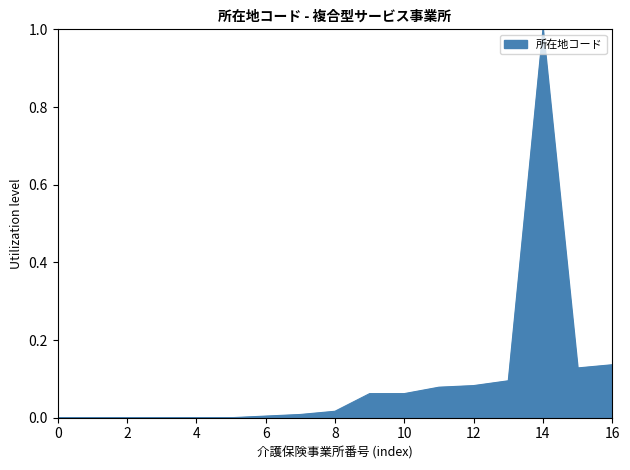

What is the sum of all values?

1.7